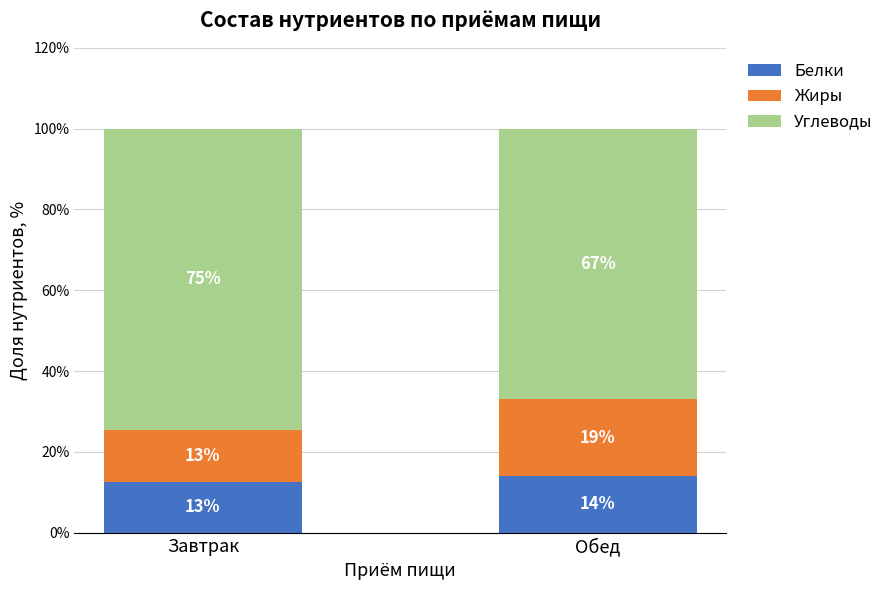

What are all the series names shown in the legend?

Белки, Жиры, Углеводы